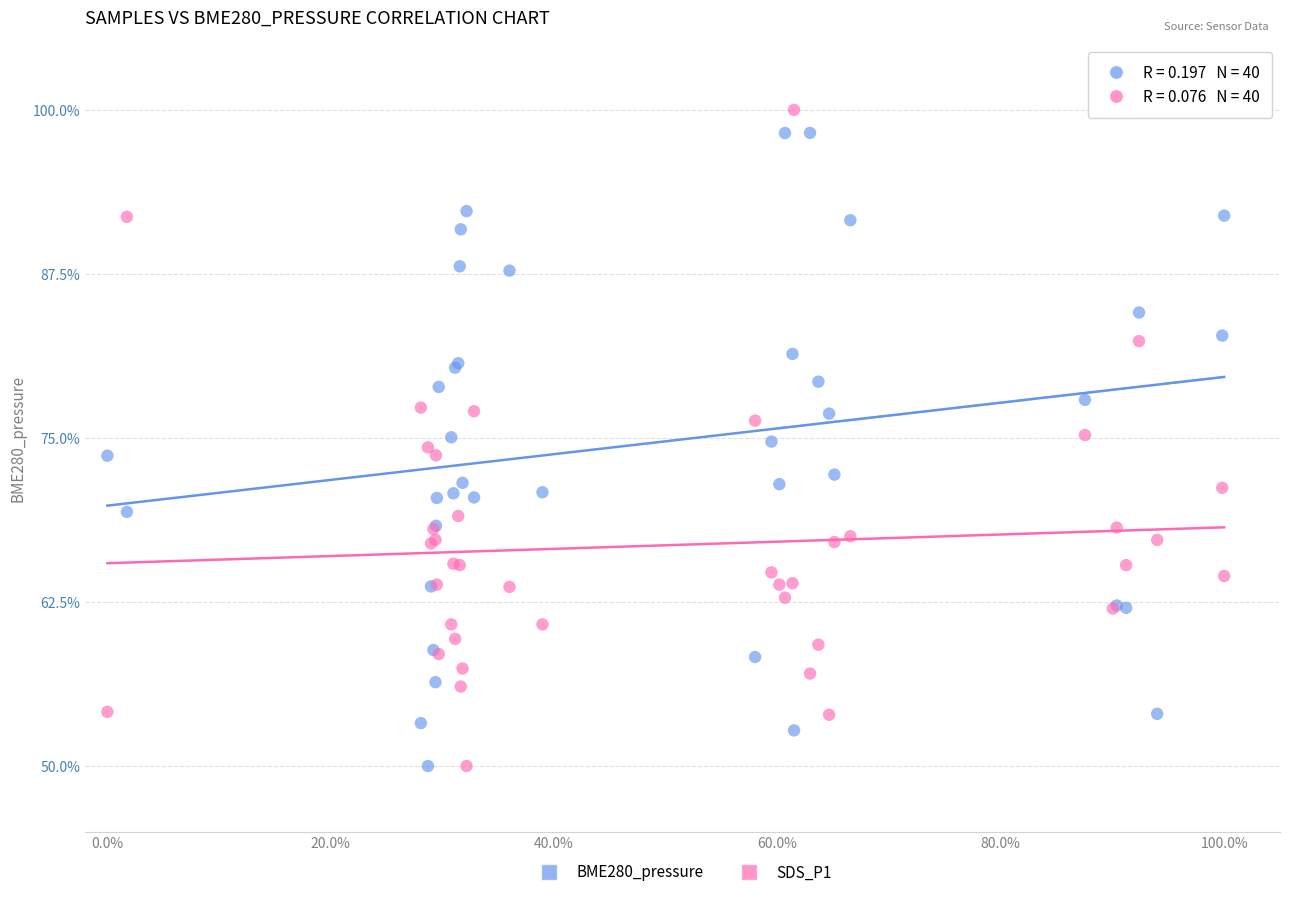

What are all the series names shown in the legend?

BME280_pressure, SDS_P1